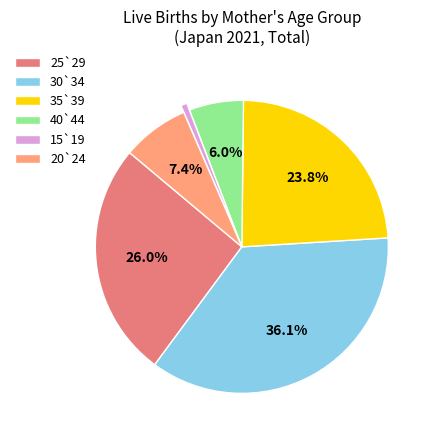

Combined, do 15`19 and 35`39 account for over 50%?

No